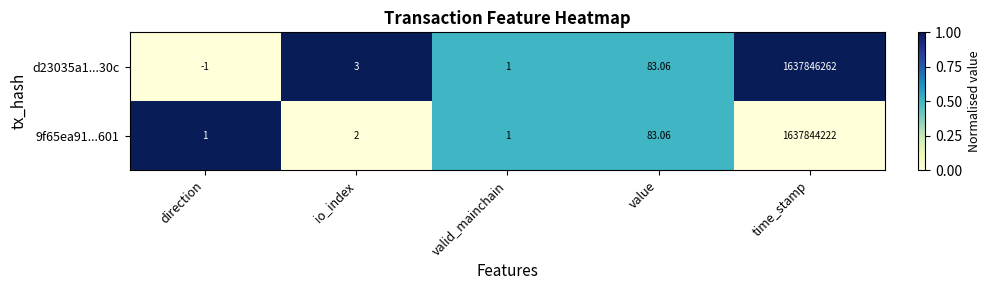

Which category has the highest value in the 9f65ea91...601 series?

time_stamp